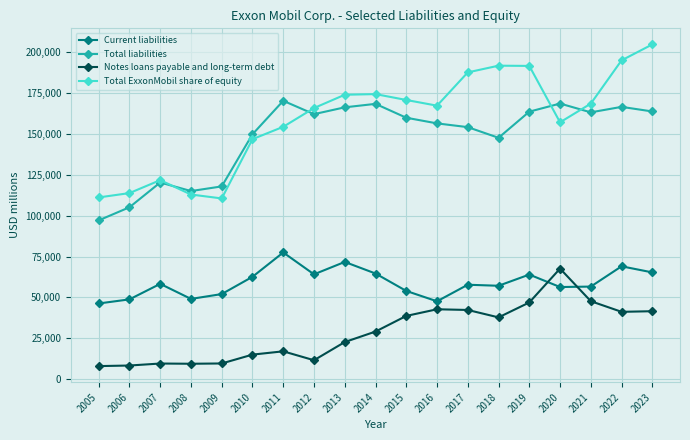

True or false: Total ExxonMobil share of equity and Notes loans payable and long-term debt intersect in this chart.

False